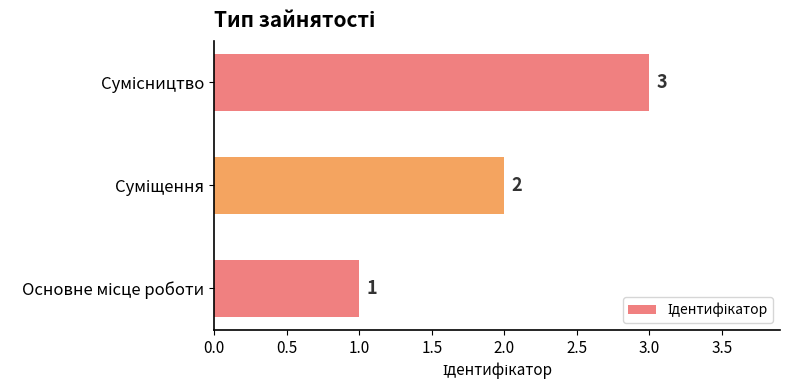

Are the bars grouped side by side (vs. stacked)?

No